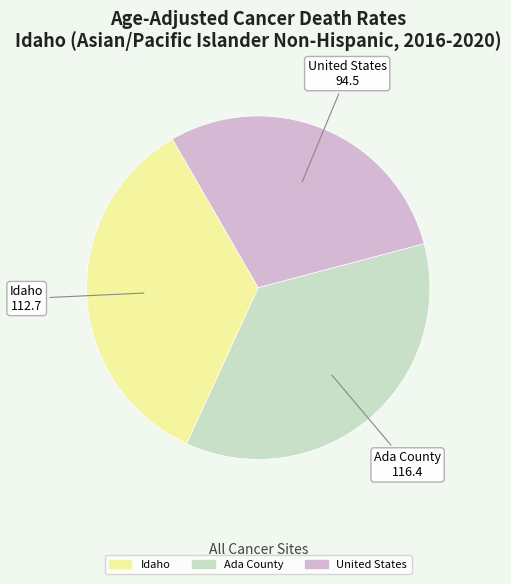

Combined, do Ada County and Idaho account for over 50%?

Yes